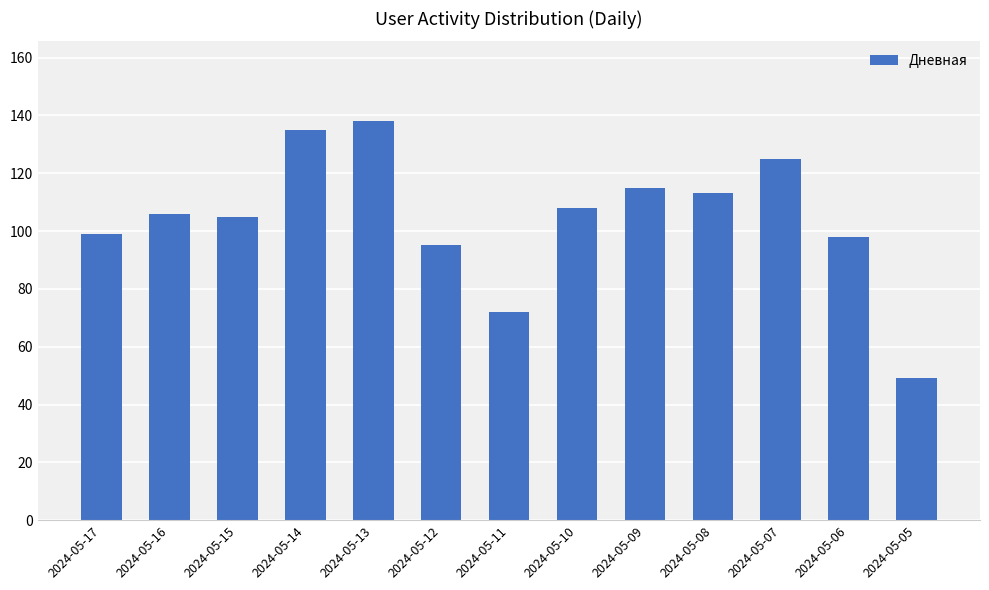

Does the chart contain any negative values?

No